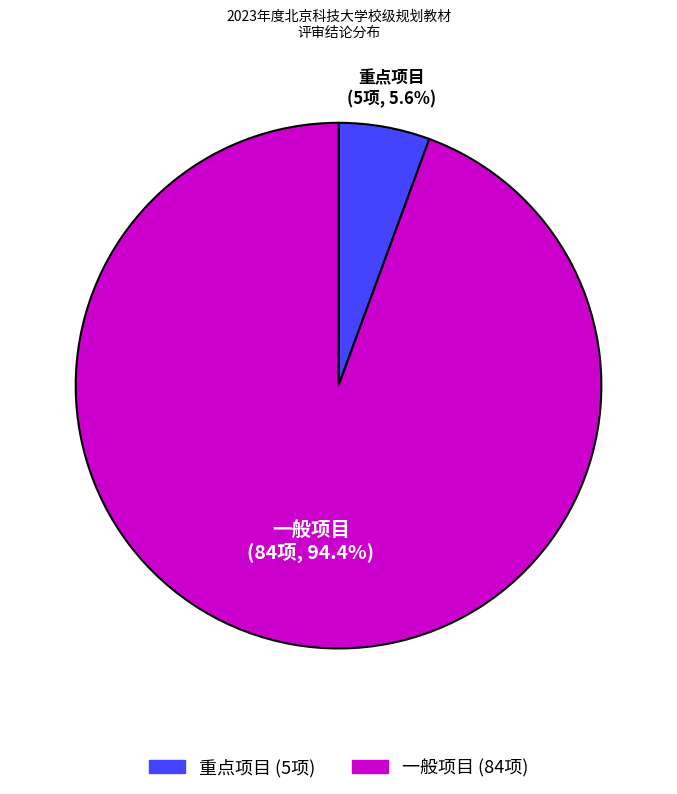

Is there a majority slice in this chart?

Yes